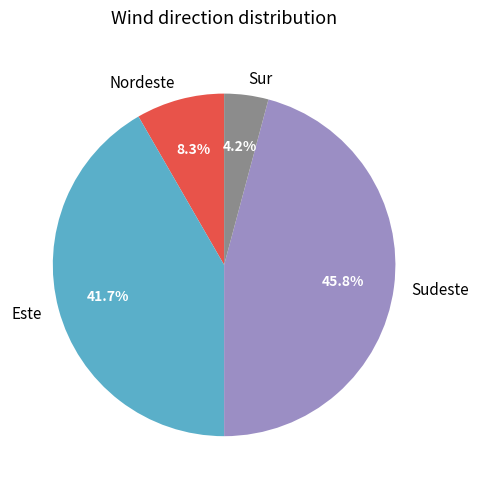

Does Sudeste account for over 50% of the chart?

No